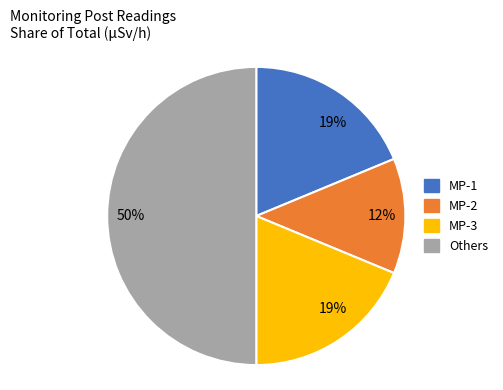

To the nearest percent, what is the average slice percentage?

25%